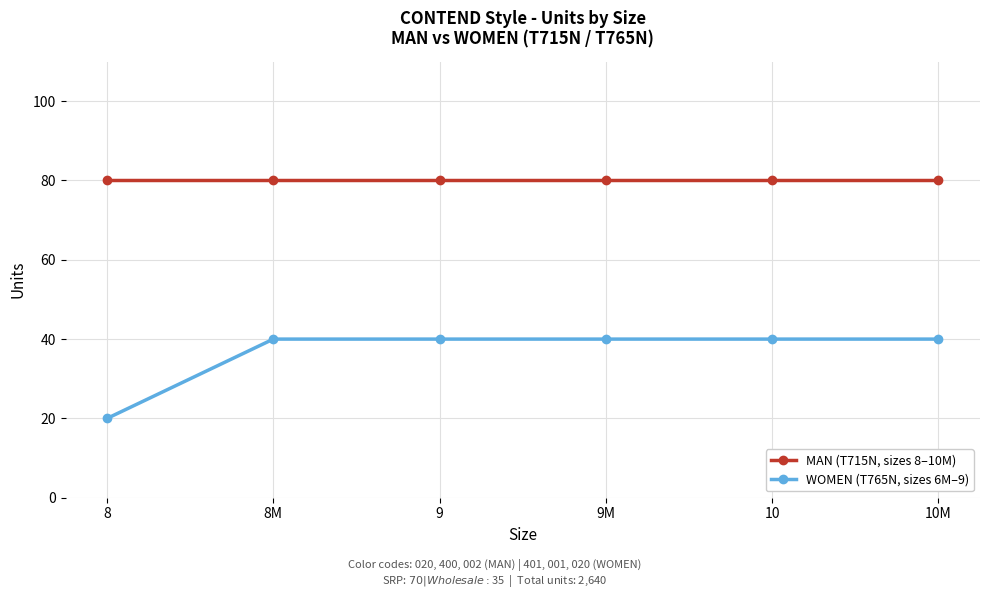

True or false: MAN (T715N, sizes 8–10M) and WOMEN (T765N, sizes 6M–9) intersect in this chart.

False